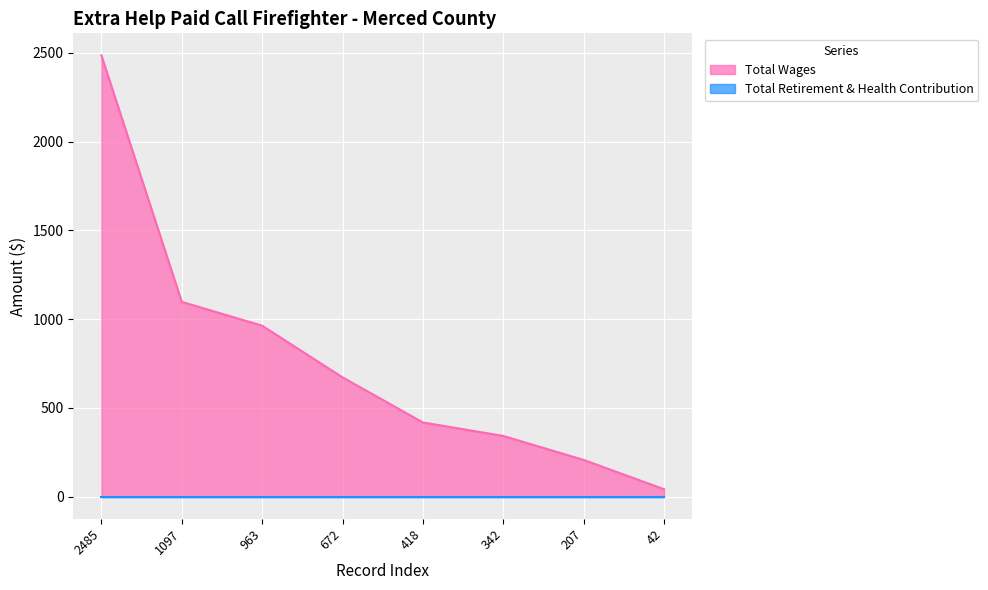

At which category does the chart reach its minimum across all series?

42